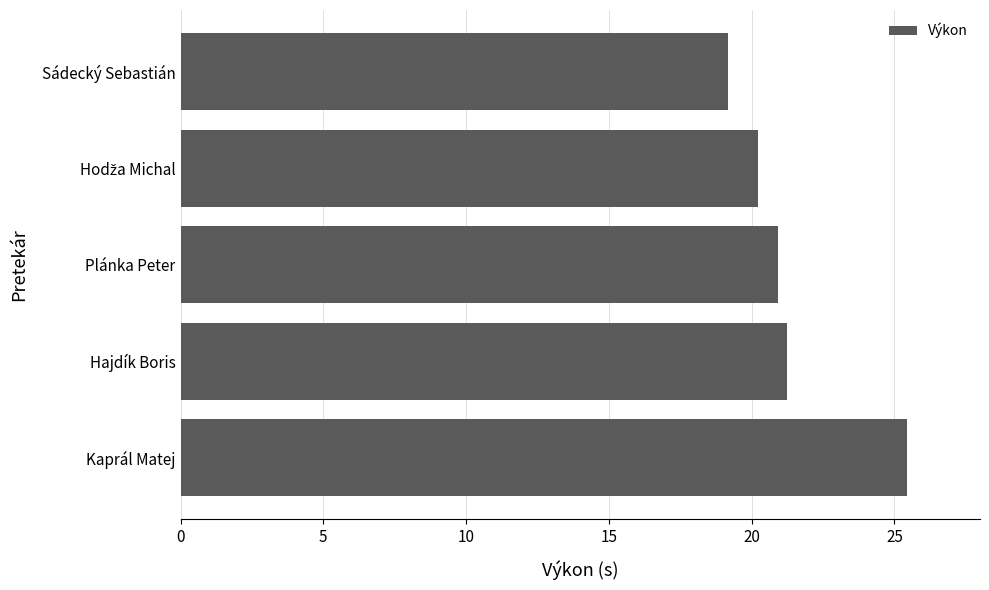

Which label corresponds to the smallest value in the chart?

Sádecký Sebastián